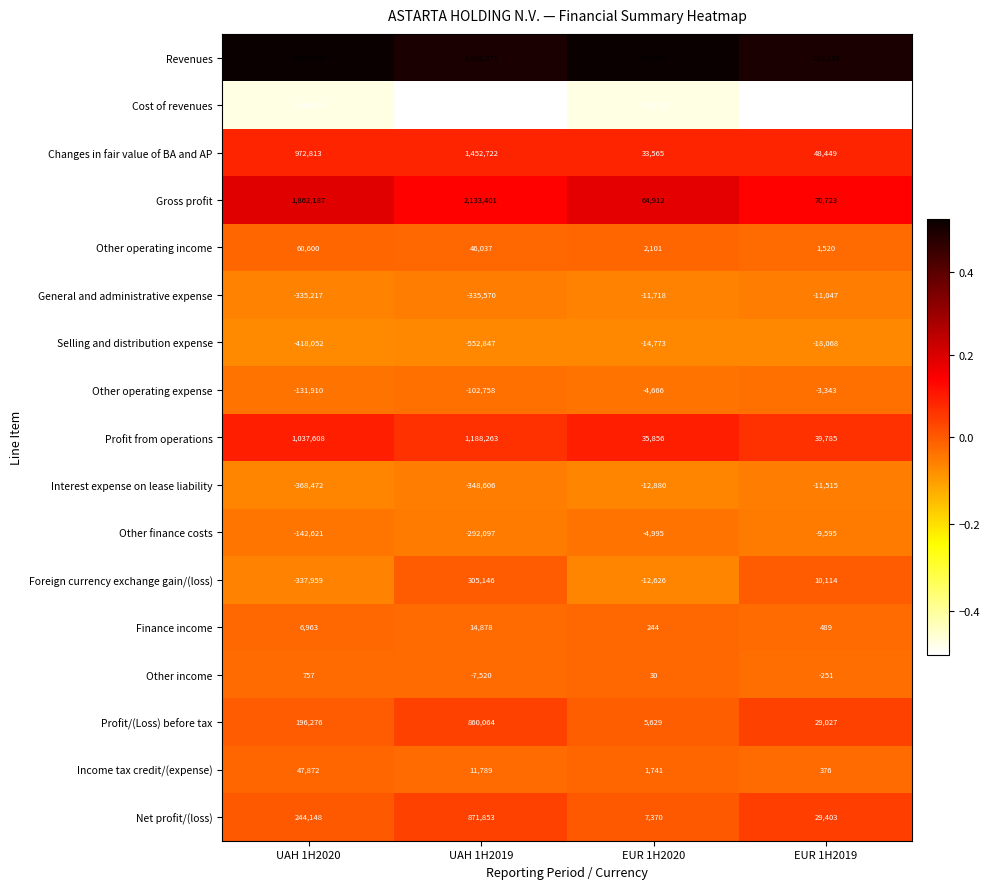

What is the difference between the highest and lowest values at EUR 1H2019?

428092